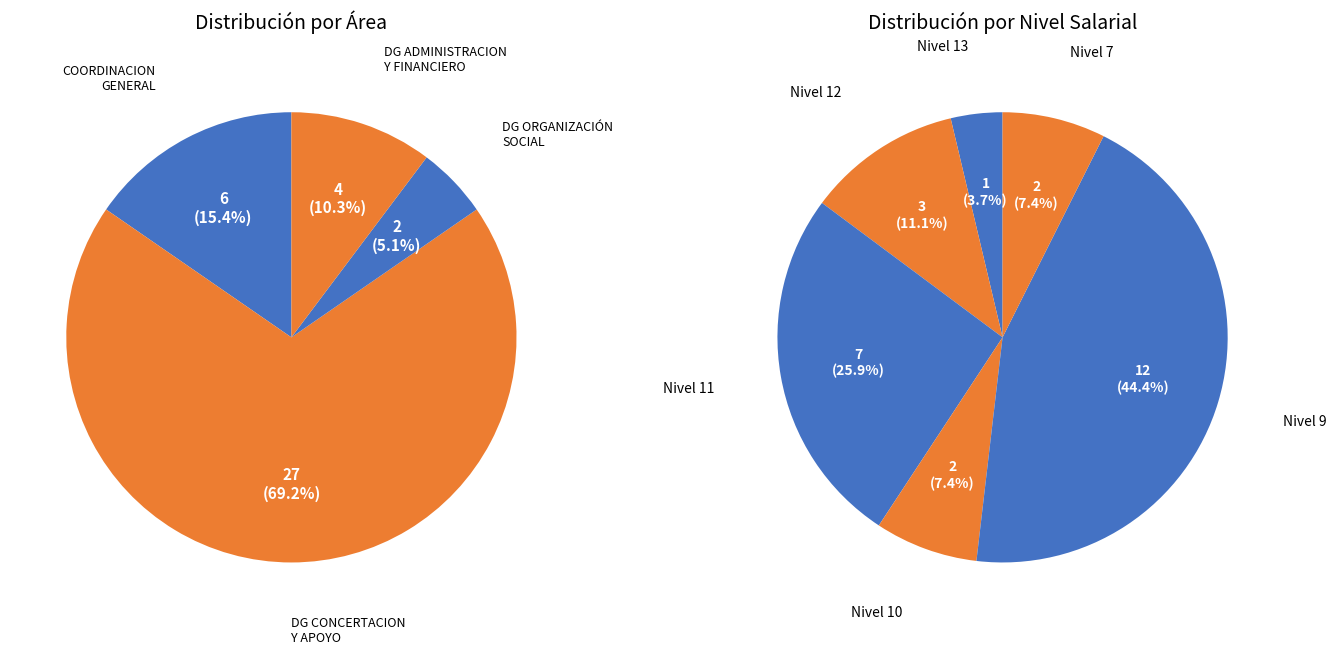

Is Nivel 9 the majority of the pie?

No